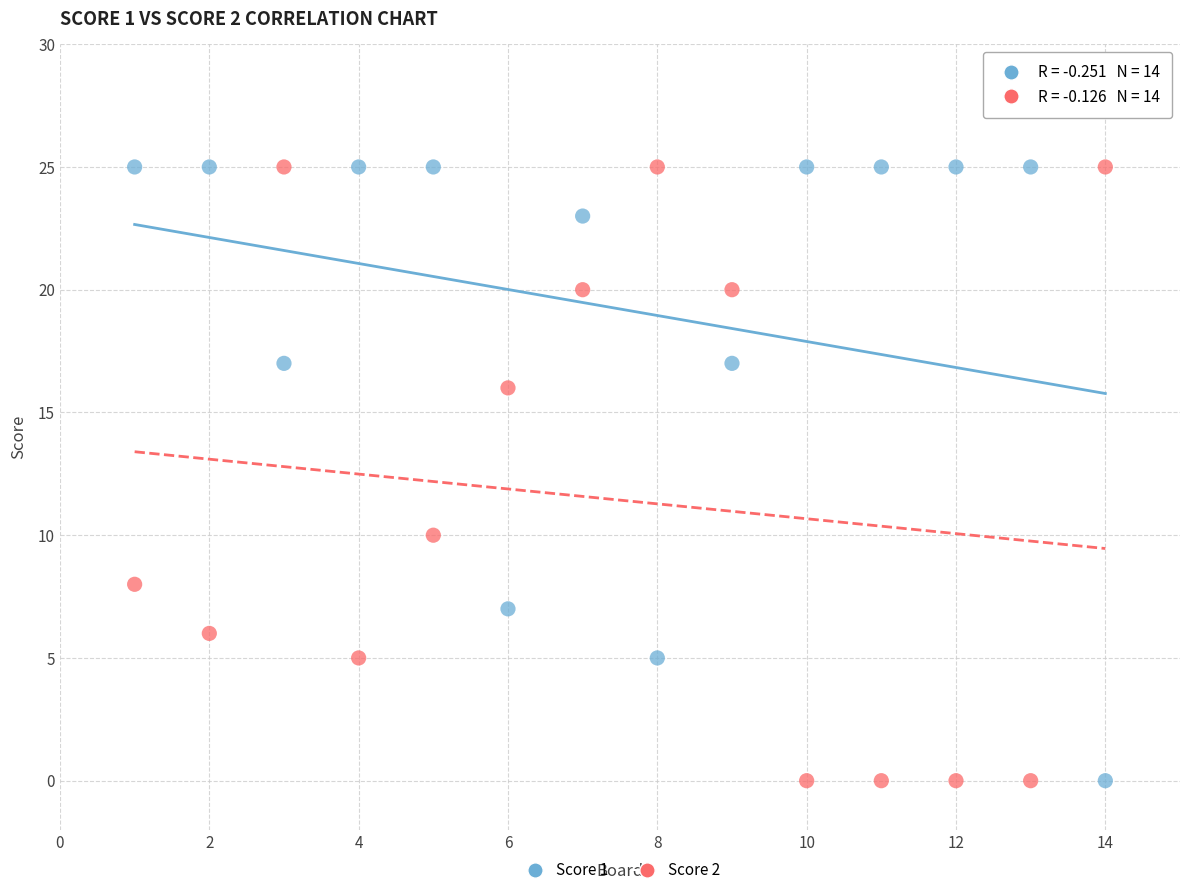

What is the X range (max minus min) for the scatter plot?

13